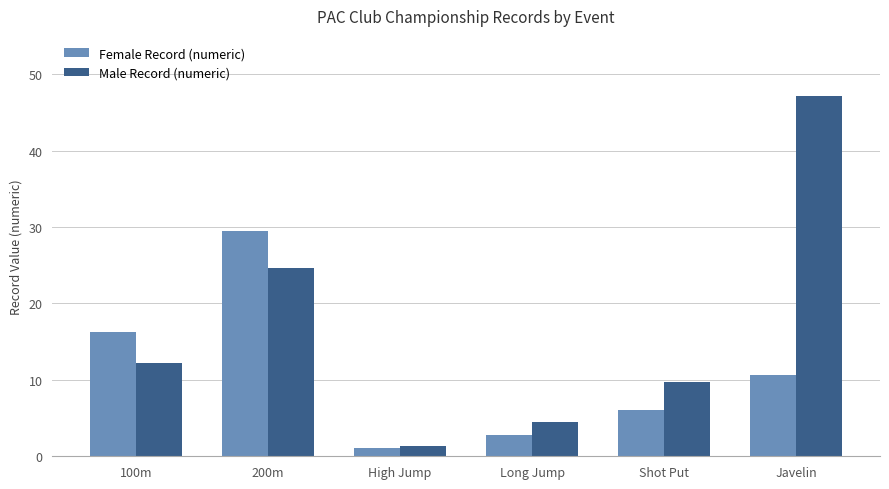

Which category has the highest value across all series?

Javelin